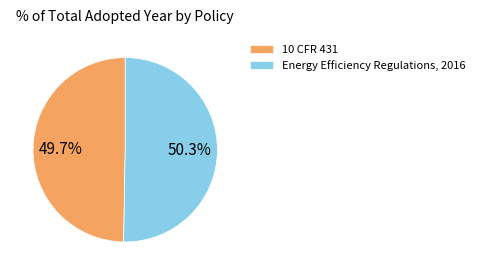

True or false: Energy Efficiency Regulations, 2016 accounts for 50% of the total.

True